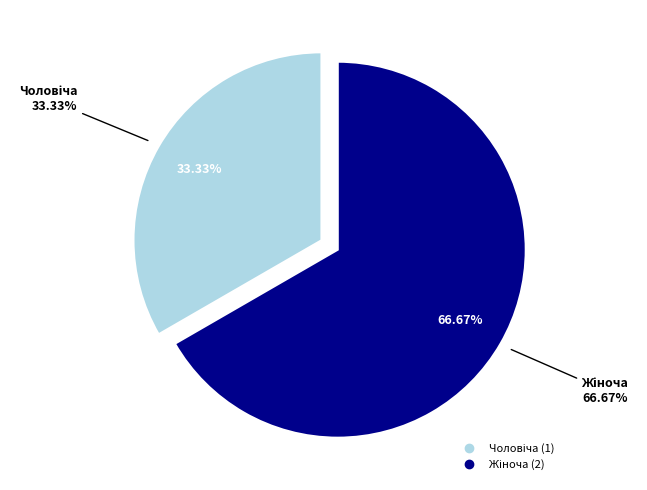

How many slices are in this pie chart?

2